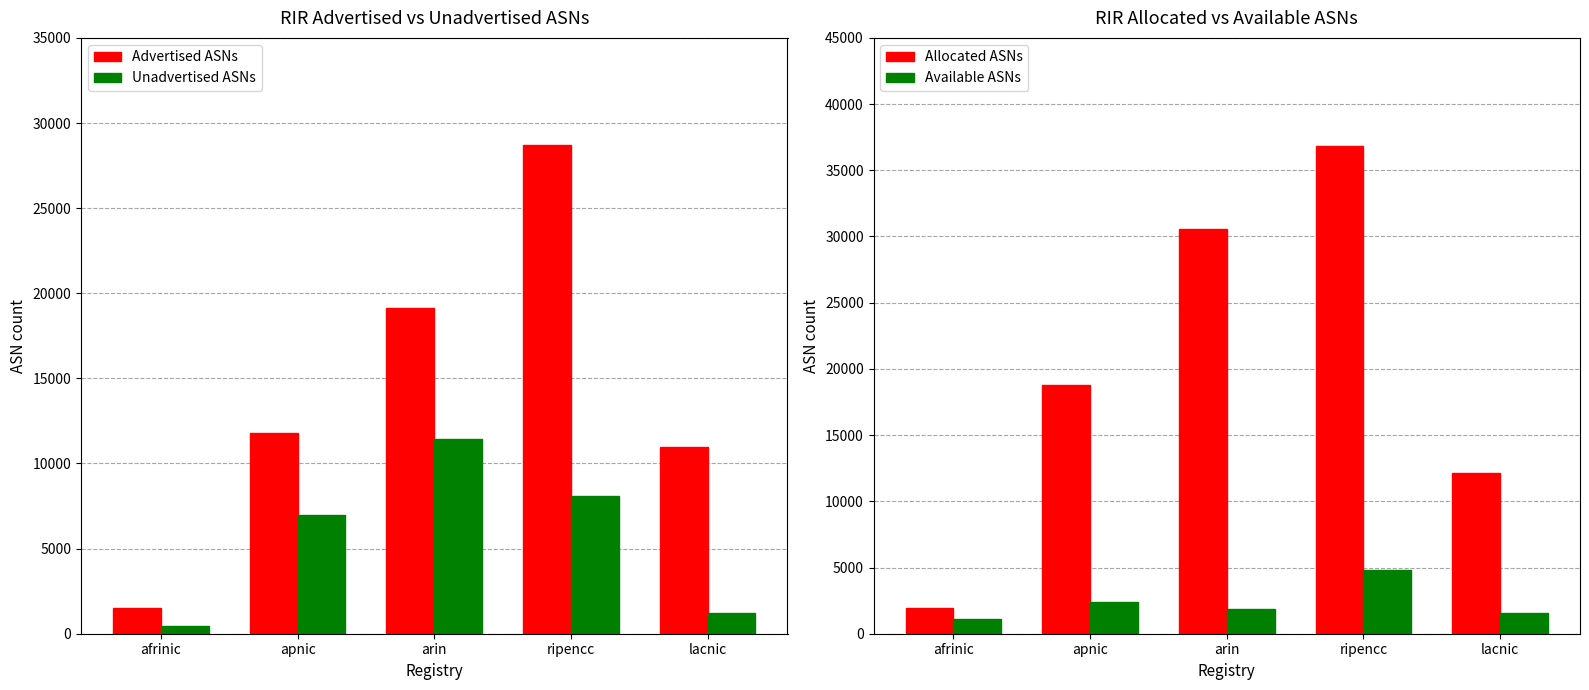

The Unadvertised ASNs series shows 192 at afrinic. True or false?

False